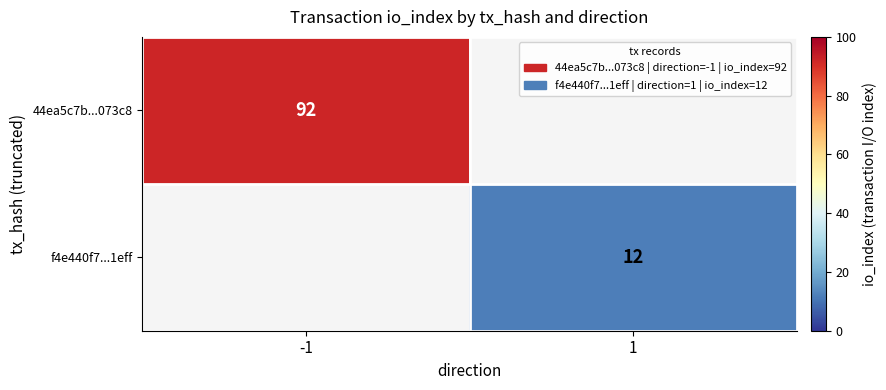

Is it true that f4e440f7...1eff equals 5 at 1?

False